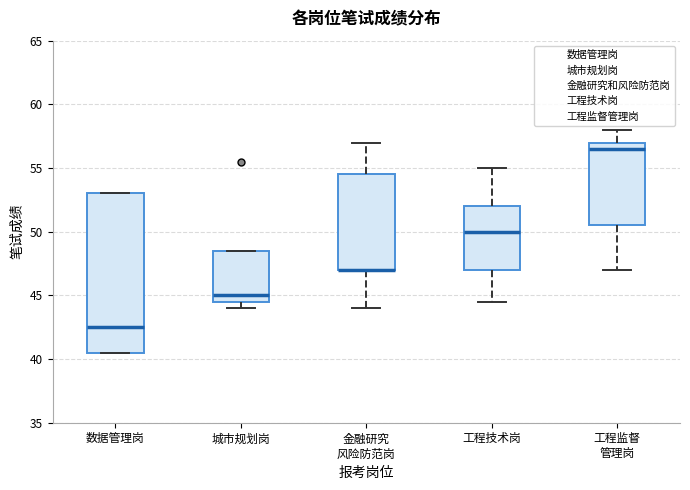

Reading left to right, read every box against the y-axis: the position of its median line, the range the box covers, and the ends of its whiskers. The values are not printed on the chart, so give them approximately, as read against the axis.

数据管理岗: median 42.5, box 40.5 to 53.0, whiskers 40.5 to 53.0
城市规划岗: median 45.0, box 44.5 to 48.5, whiskers 44.0 to 48.5
金融研究 风险防范岗: median 47.0 (drawn on the box's lower edge), box 47.0 to 54.5, whiskers 44.0 to 57.0
工程技术岗: median 50.0, box 47.0 to 52.0, whiskers 44.5 to 55.0
工程监督 管理岗: median 56.5, box 50.5 to 57.0, whiskers 47.0 to 58.0